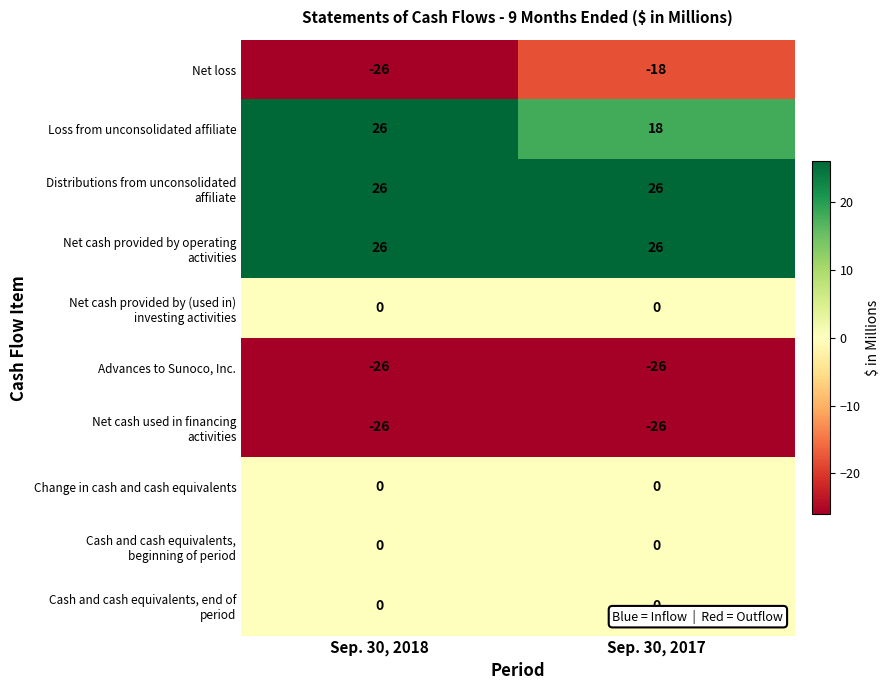

What is the greatest value displayed?

26